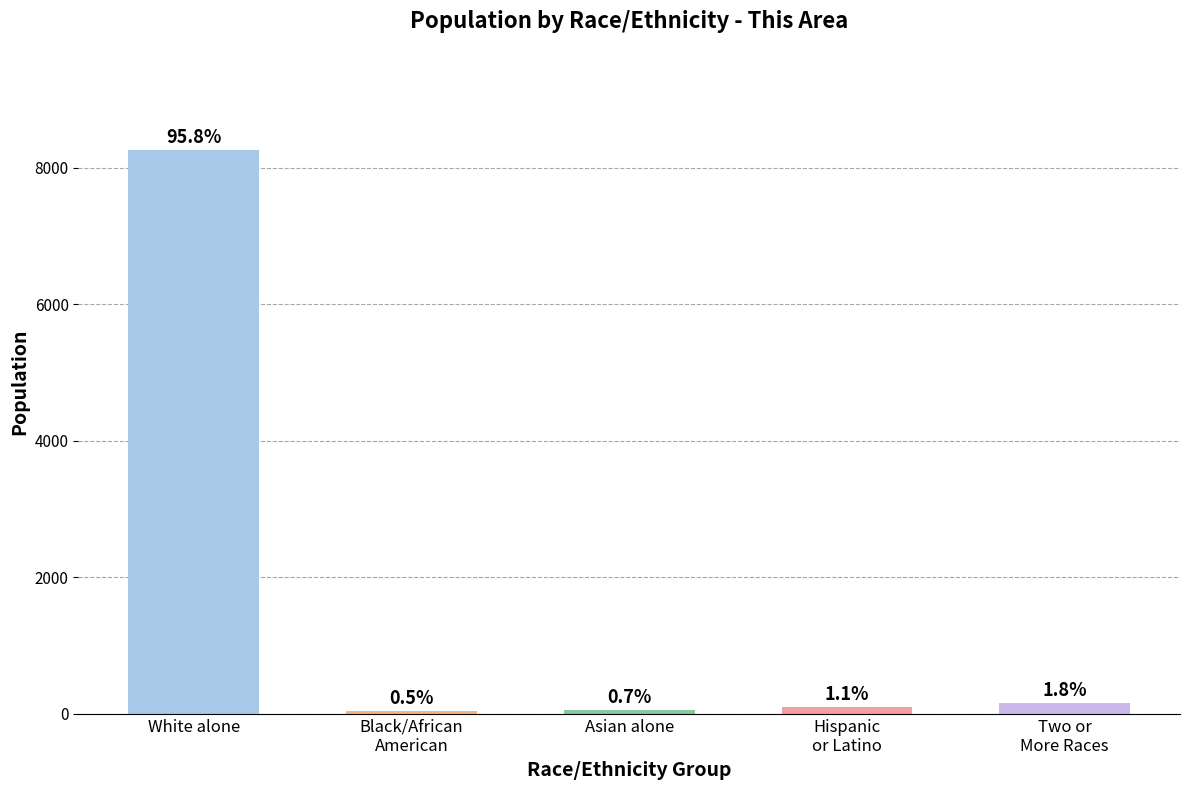

What is the difference between the values at Black/African
American and White alone?

8211